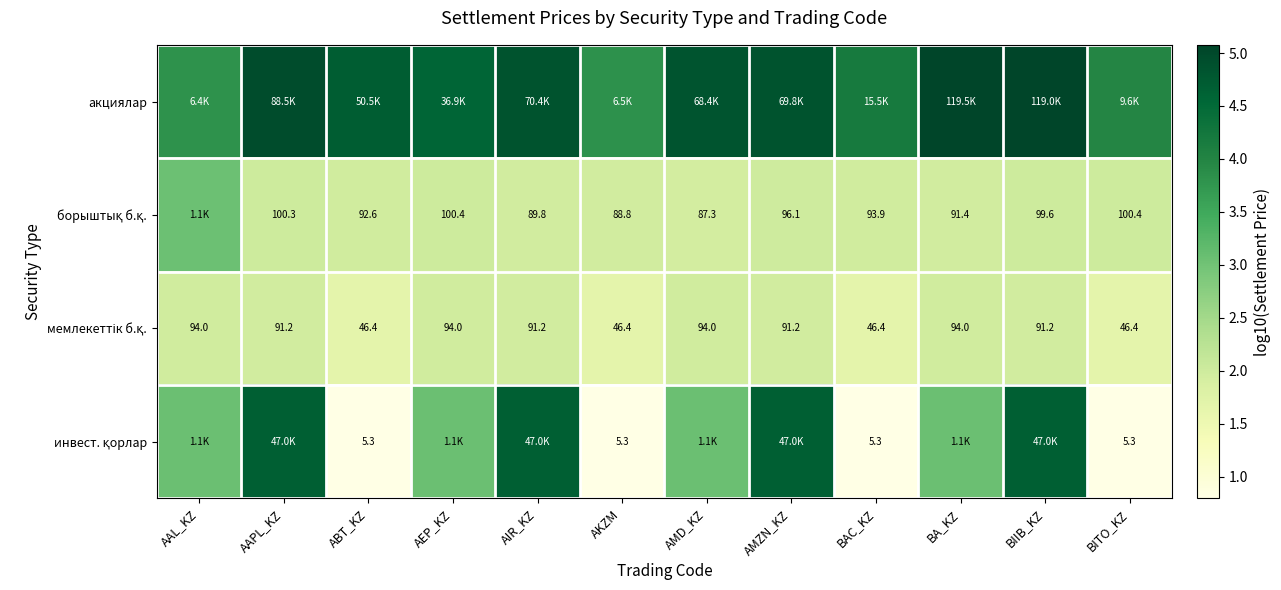

What is the minimum value shown in the chart?

0.8